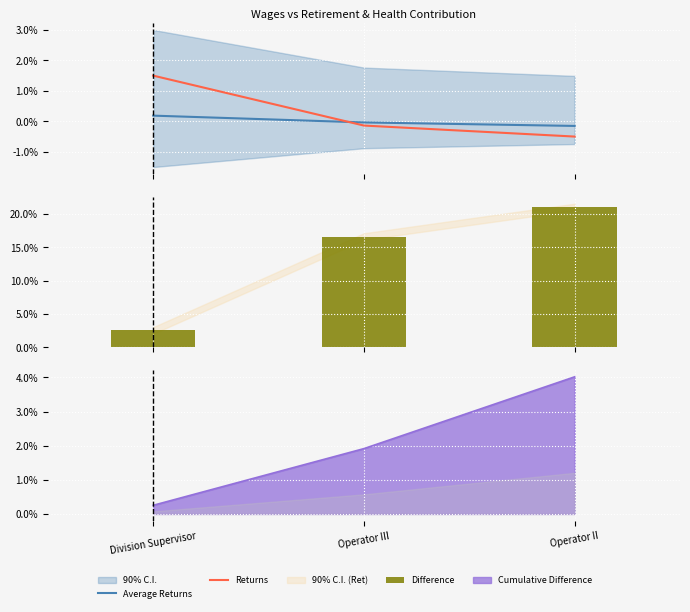

What position from the right is Division Supervisor?

3